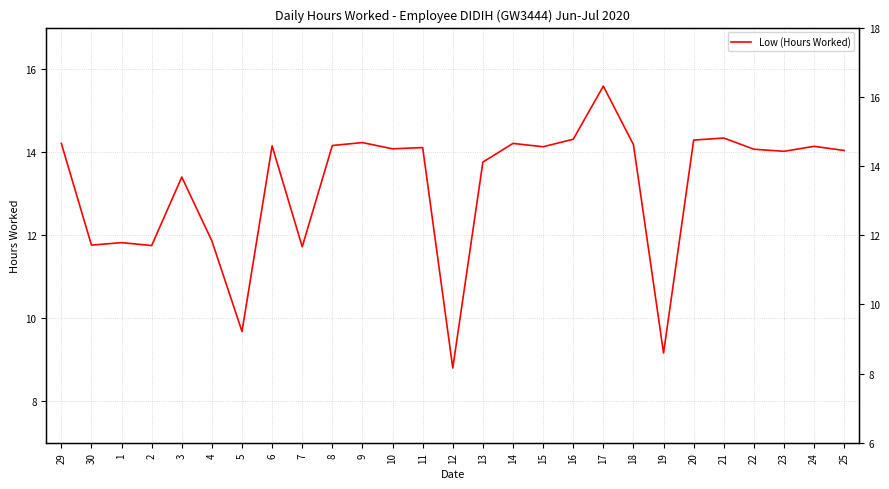

How many interior local valleys (lower than both neighbors) does the data have?

9